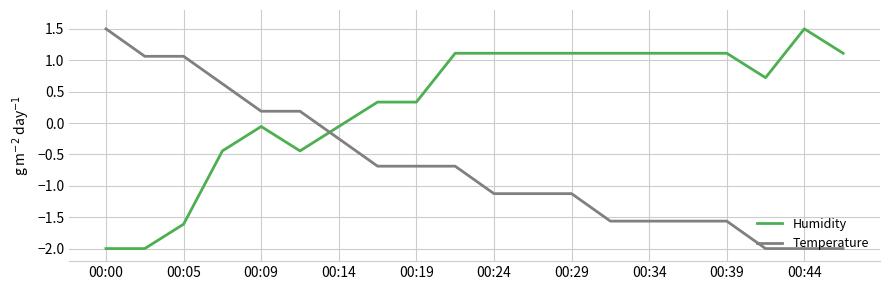

List the series in order of their overall mean, highest first.

Humidity, Temperature